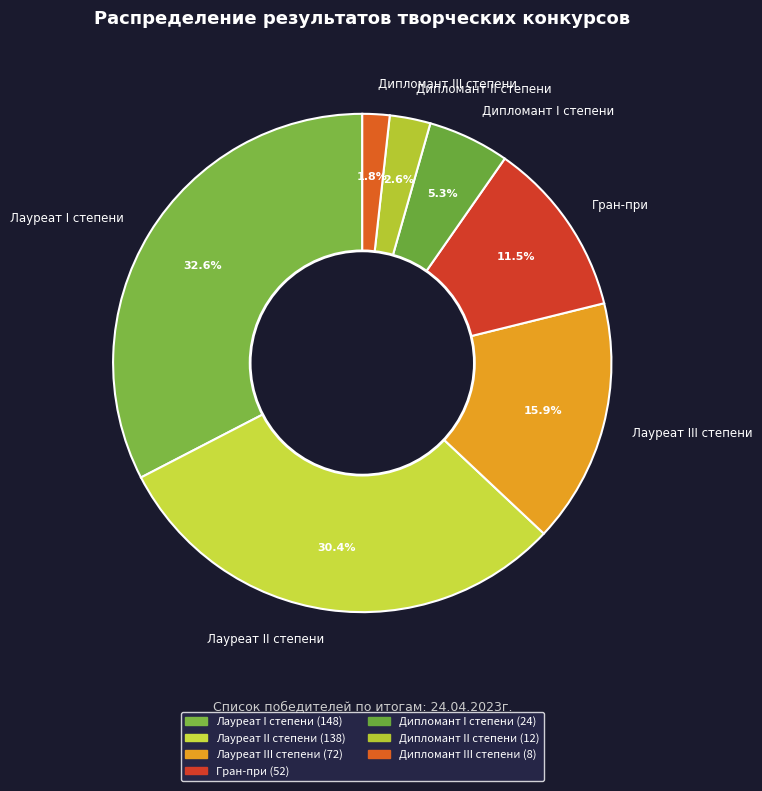

Is the sum of Дипломант III степени and Гран-при greater than half?

No